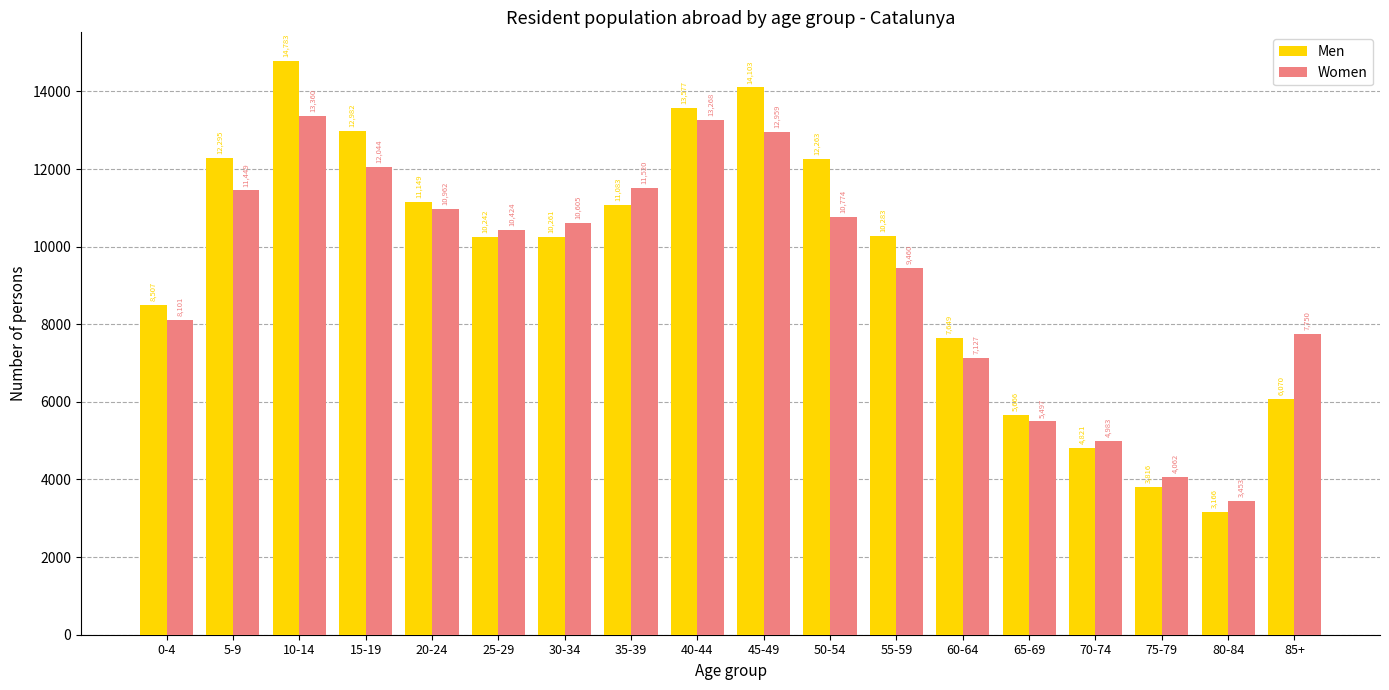

What is the minimum value for Women?

3453